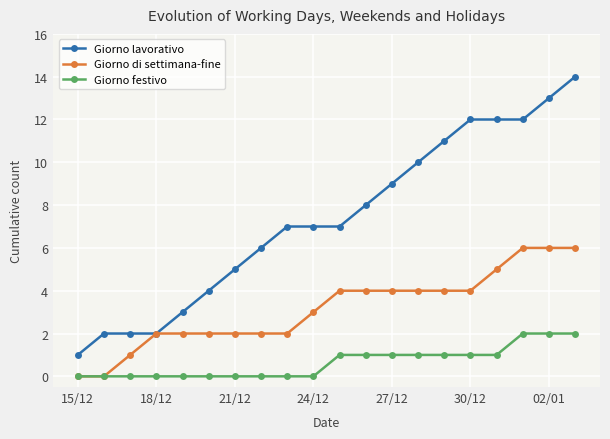

What is the maximum value for Giorno di settimana-fine?

6